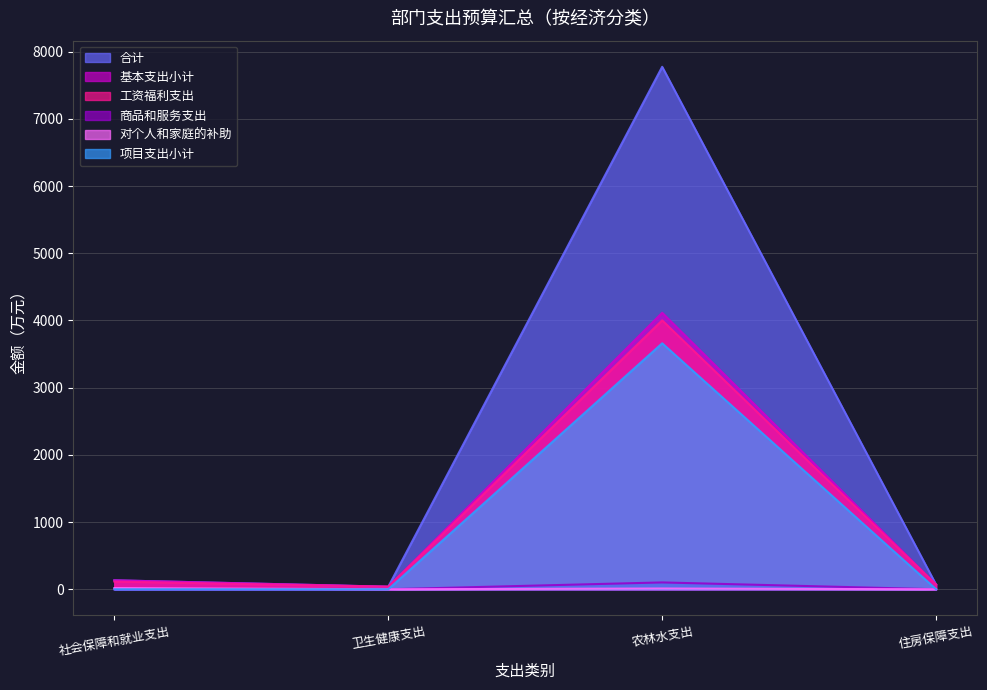

What is the sum of the 合计 values at 农林水支出 and 住房保障支出?

7843.1